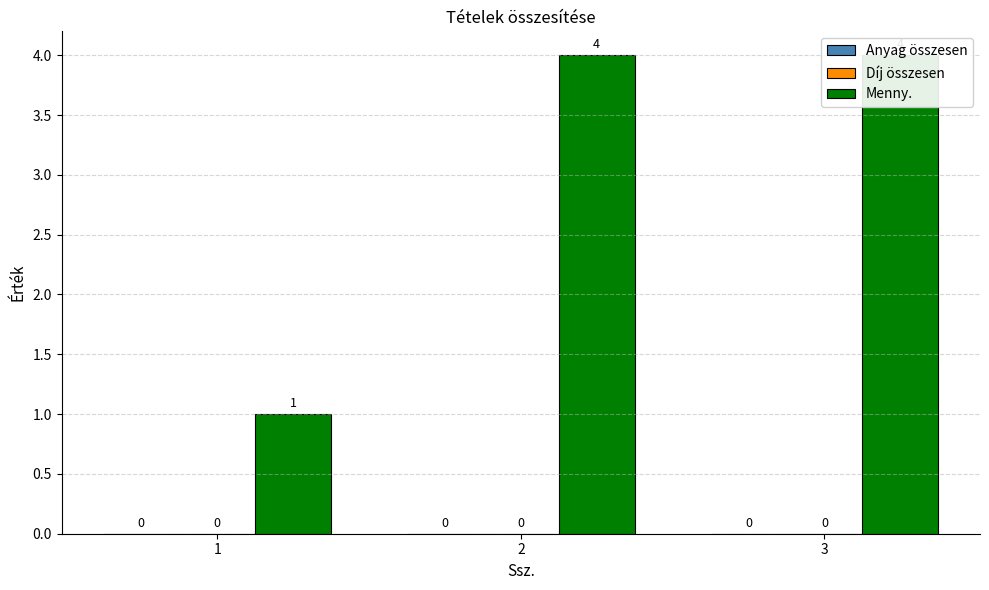

Reading right to left, extract all data points from this chart.

Anyag összesen: 3=0	2=0	1=0
Díj összesen: 3=0	2=0	1=0
Menny.: 3=4	2=4	1=1